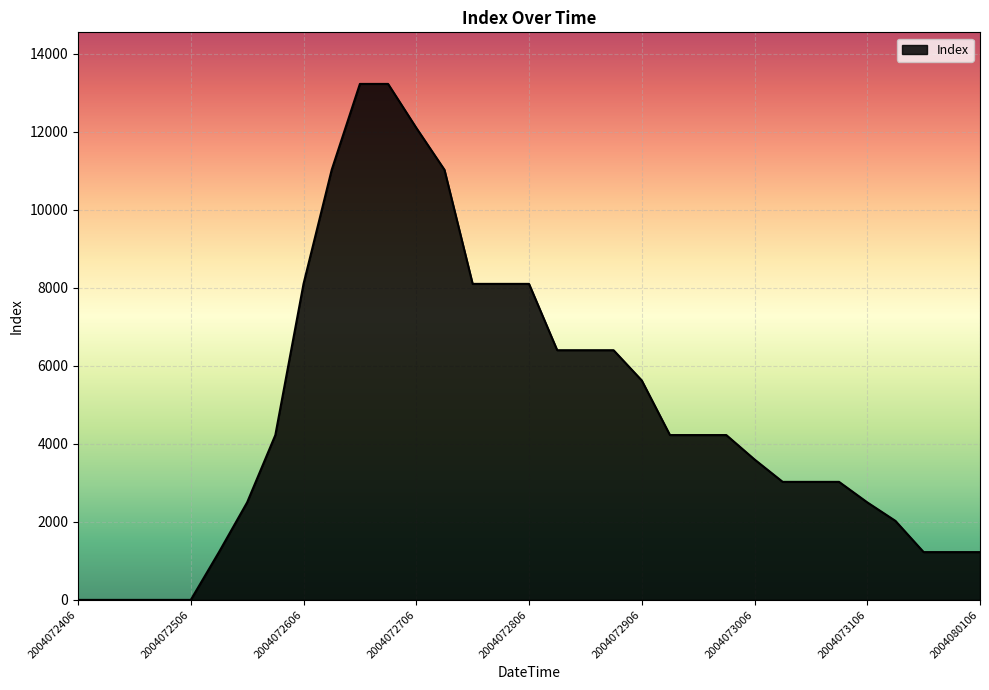

What is the difference between the maximum and minimum values?

13225